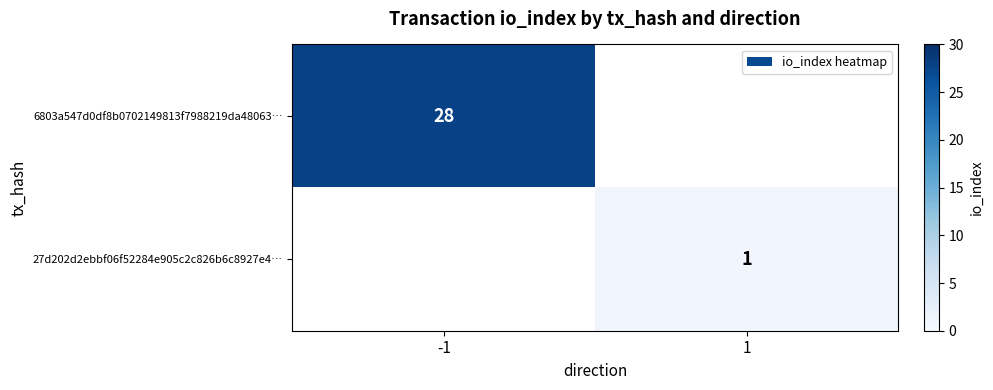

What is the maximum value shown in the chart?

28